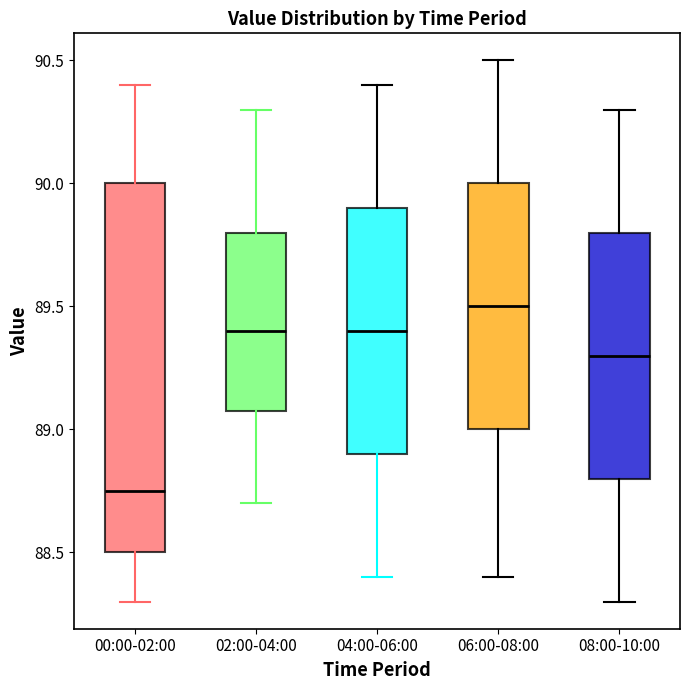

Where does the median line of the box for 08:00-10:00 sit on the y-axis? The values are not printed on the chart, so give them approximately, as read against the axis.

89.30